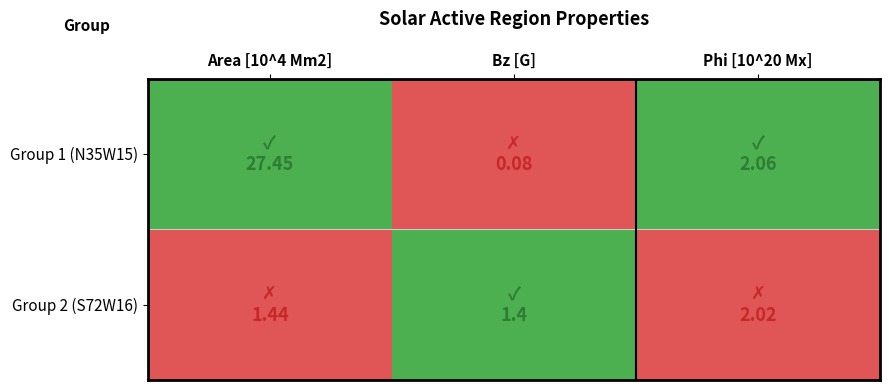

What is the maximum value shown in the chart?

1